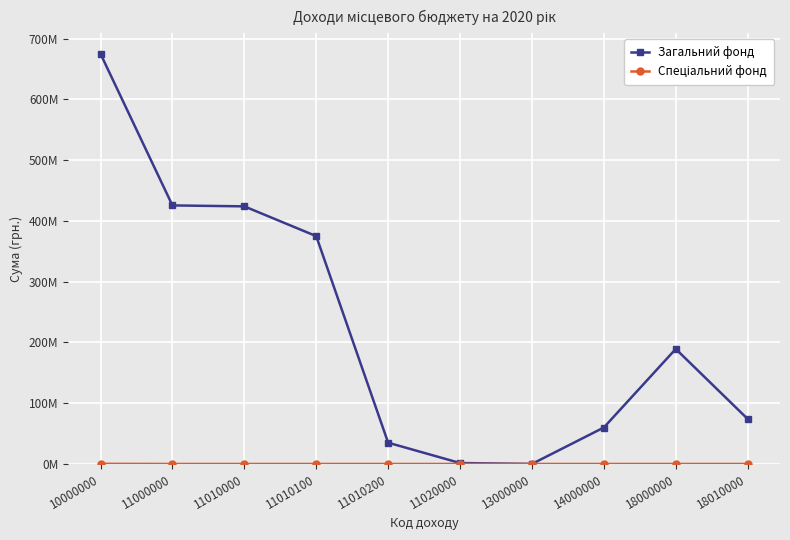

True or false: Спеціальний фонд and Загальний фонд intersect in this chart.

False